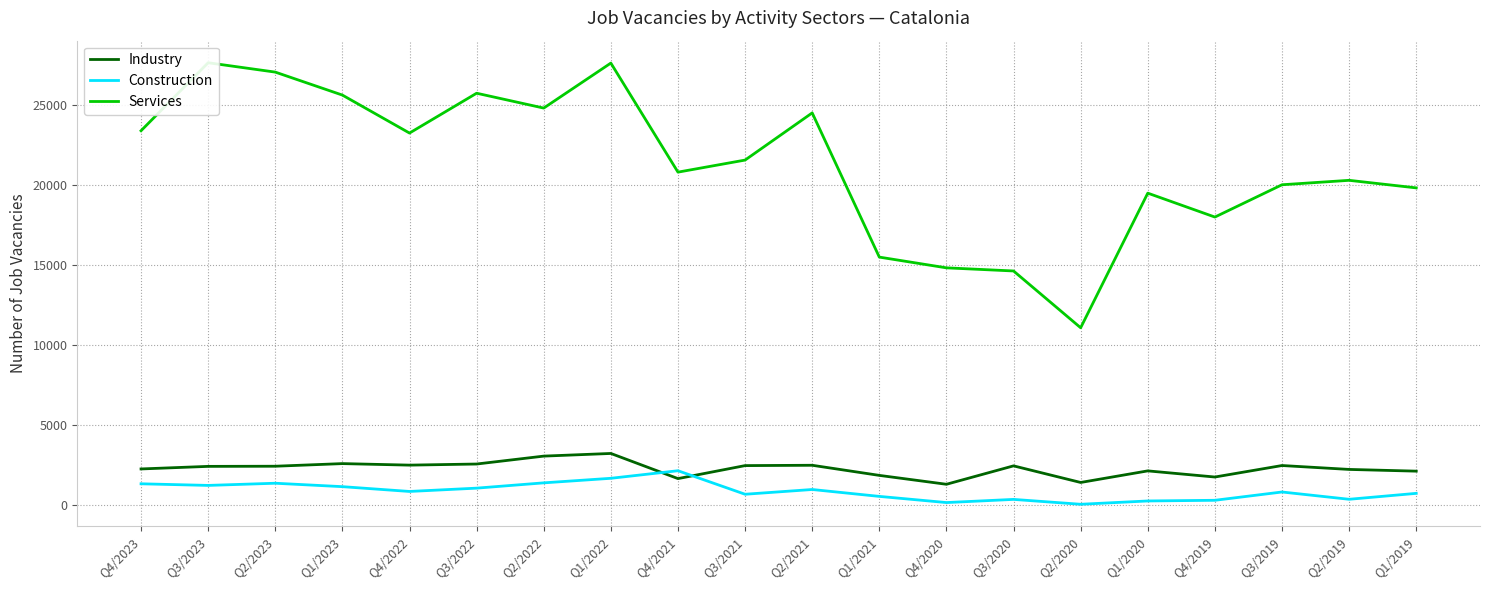

What is the difference between the maximum and minimum values in the Industry series?

1928